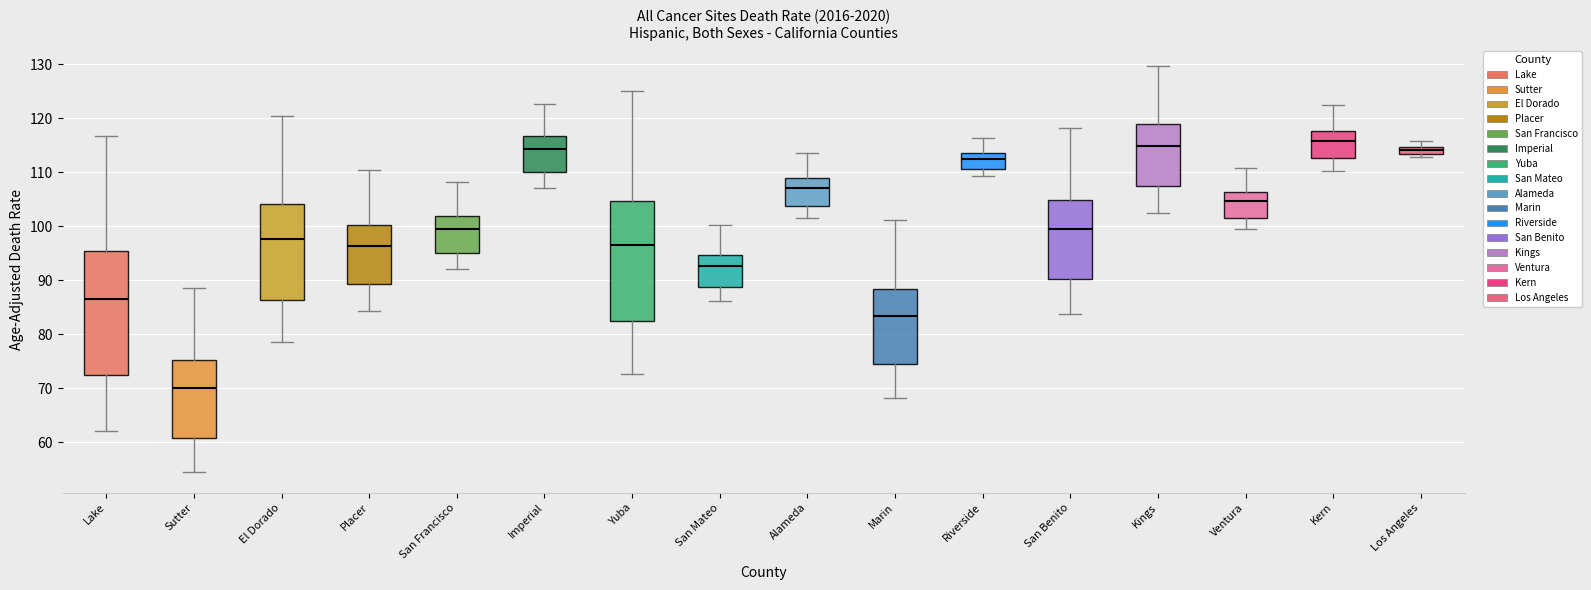

Which box's median line is the lowest?

Sutter